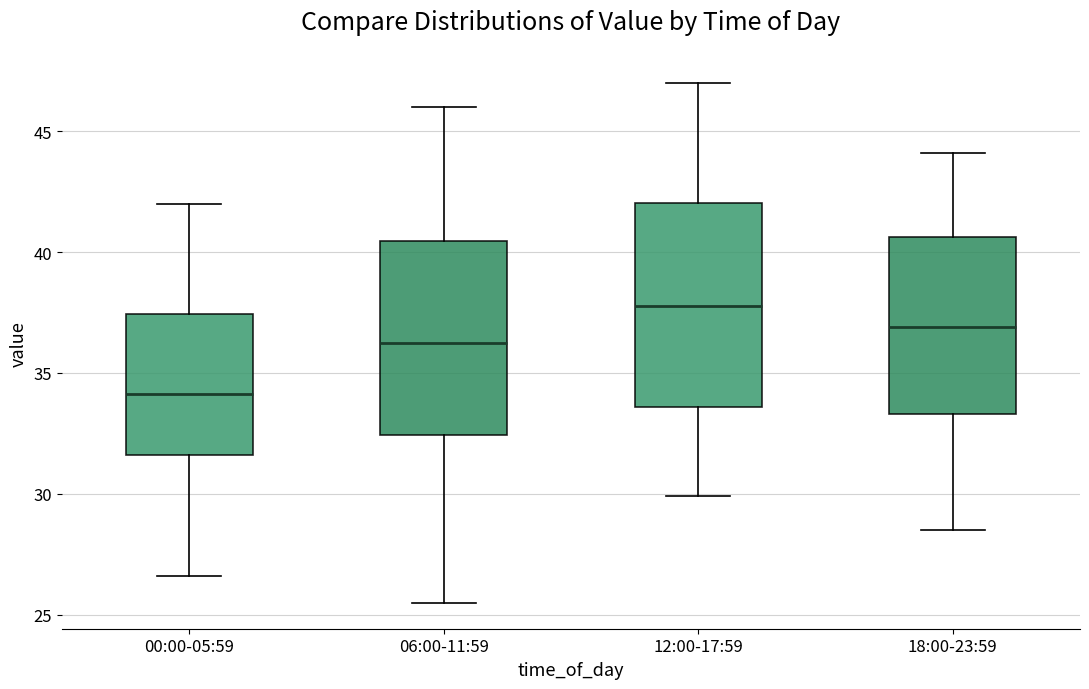

Reading left to right, read every box against the y-axis: the position of its median line, the range the box covers, and the ends of its whiskers. The values are not printed on the chart, so give them approximately, as read against the axis.

00:00-05:59: median 34.0, box 31.5 to 37.5, whiskers 26.5 to 42.0
06:00-11:59: median 36.5, box 32.5 to 40.5, whiskers 25.5 to 46.0
12:00-17:59: median 38.0, box 33.5 to 42.0, whiskers 30.0 to 47.0
18:00-23:59: median 37.0, box 33.5 to 40.5, whiskers 28.5 to 44.0